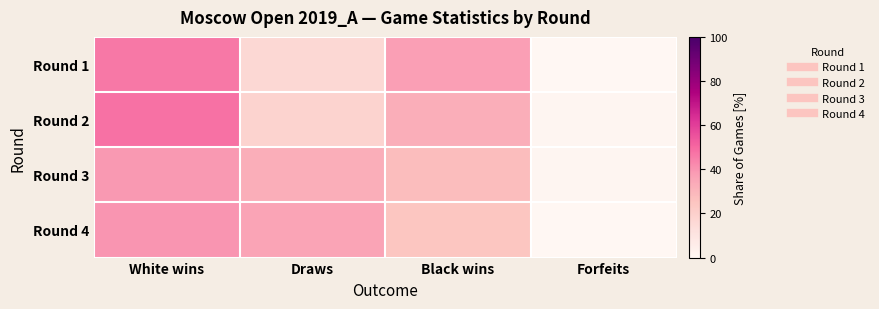

What is the greatest value displayed?

48.0